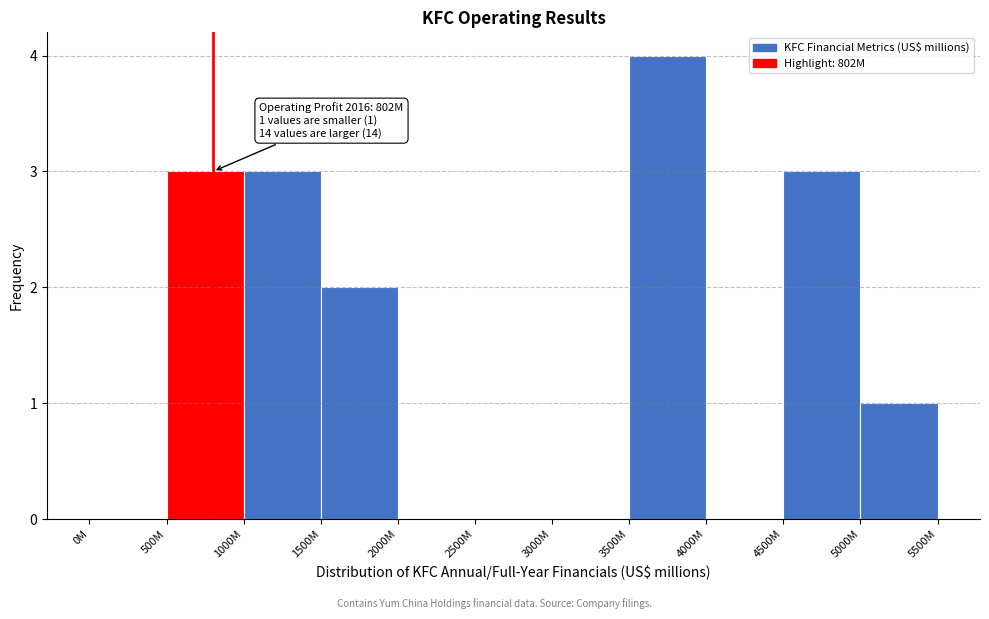

Reading left to right, what are all the values shown in this chart?

0M=0	500M=3	1000M=3	1500M=2	2000M=0	2500M=0	3000M=0	3500M=4	4000M=0	4500M=3	5000M=1